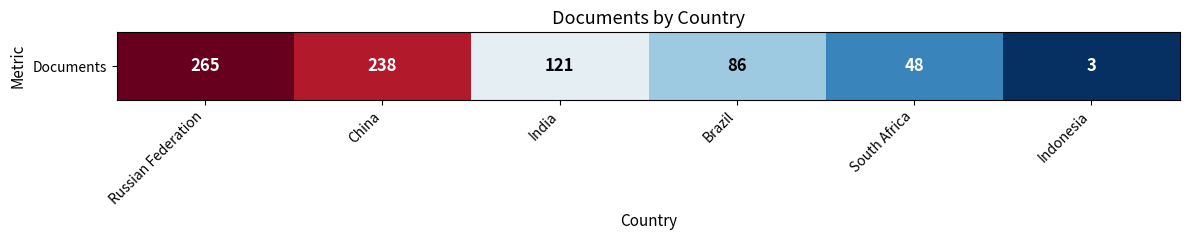

List the labels in order of value, smallest first.

Indonesia, South Africa, Brazil, India, China, Russian Federation